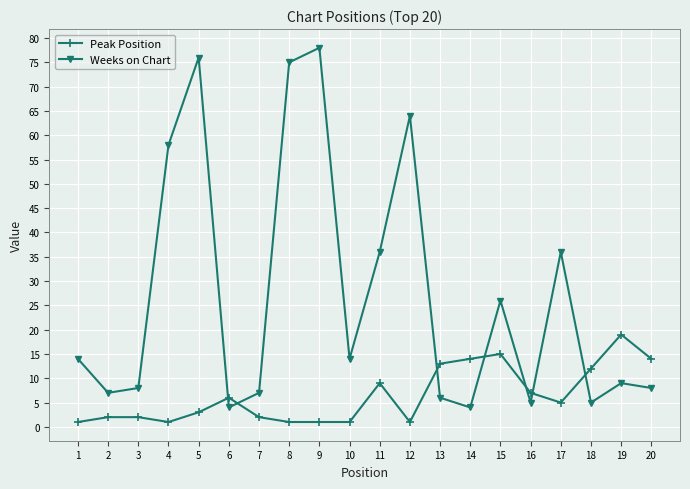

Reading left to right, transcribe all the data shown in this chart.

Peak Position: 1	2	2	1	3	6	2	1	1	1	9	1	13	14	15	7	5	12	19	14
Weeks on Chart: 14	7	8	58	76	4	7	75	78	14	36	64	6	4	26	5	36	5	9	8